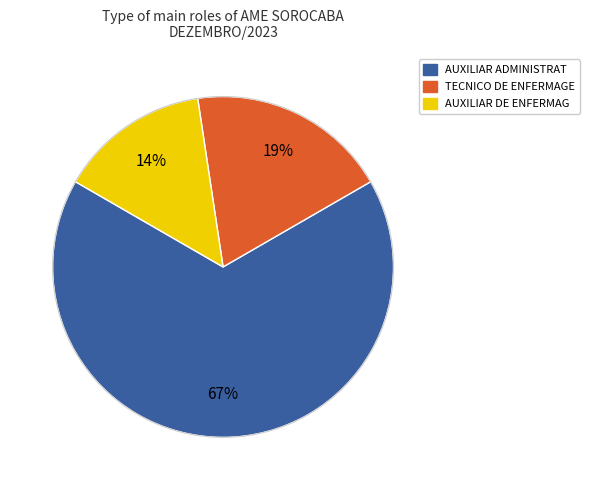

Is there any slice that represents more than half of the pie?

Yes